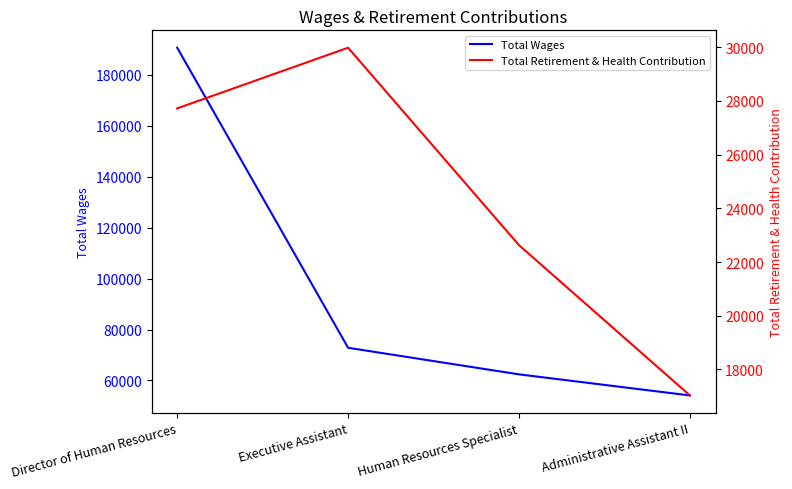

Where is Total Retirement & Health Contribution nearest to the value 23507?

Human Resources Specialist